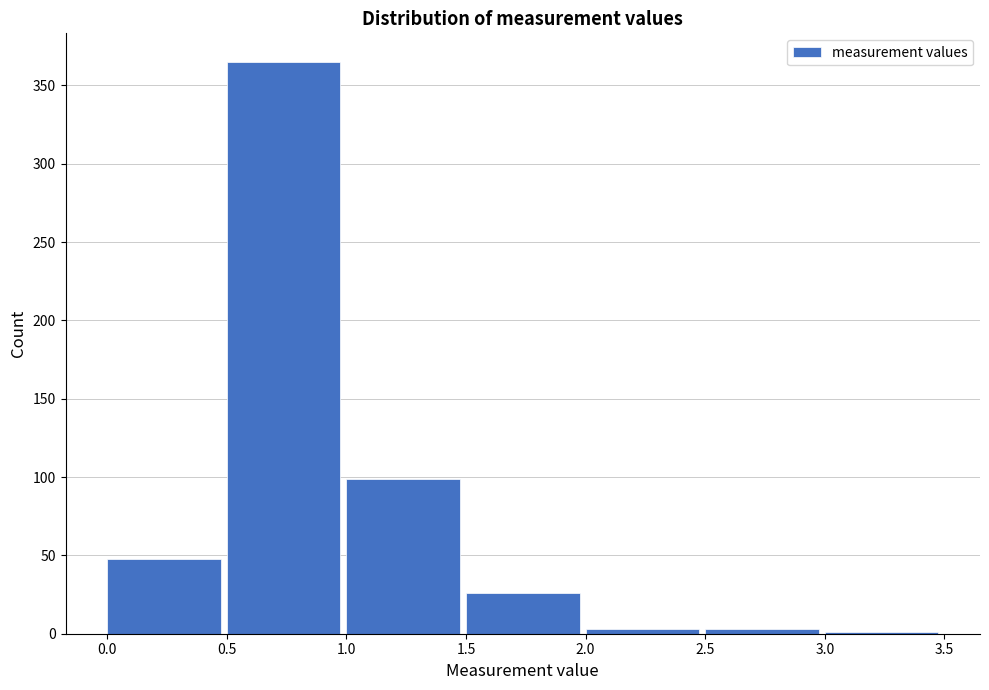

Reading left to right, list every bar in this chart as the range it spans on the x-axis followed by its height. The values are not printed on the chart, so give them approximately, as read against the axis.

0.0 to 0.5: 50
0.5 to 1.0: 365
1.0 to 1.5: 100
1.5 to 2.0: 25
2.0 to 2.5: under 5
2.5 to 3.0: under 5
3.0 to 3.5: under 5